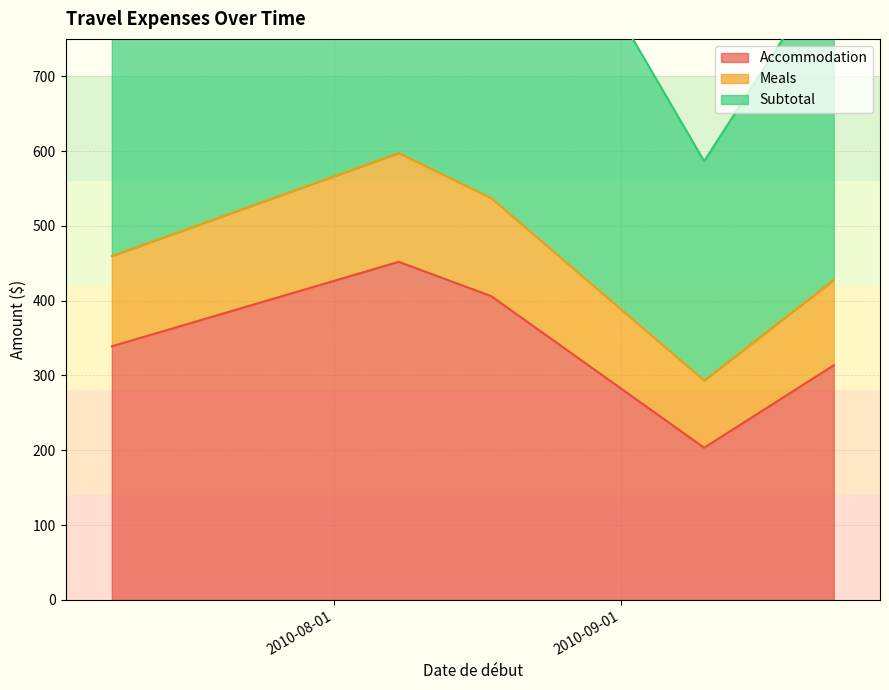

The Subtotal series shows 586.5 at 2010-09-10. True or false?

True